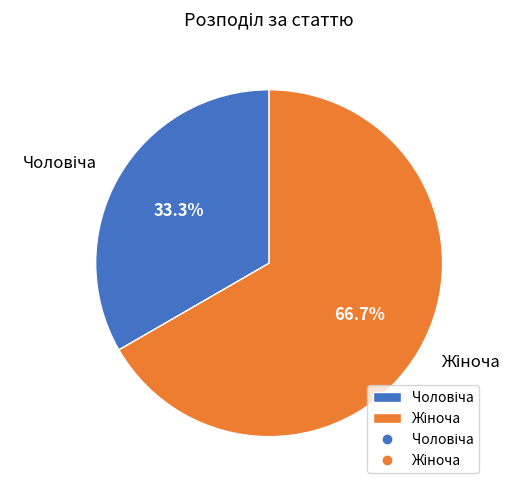

Is there any slice that represents more than half of the pie?

Yes